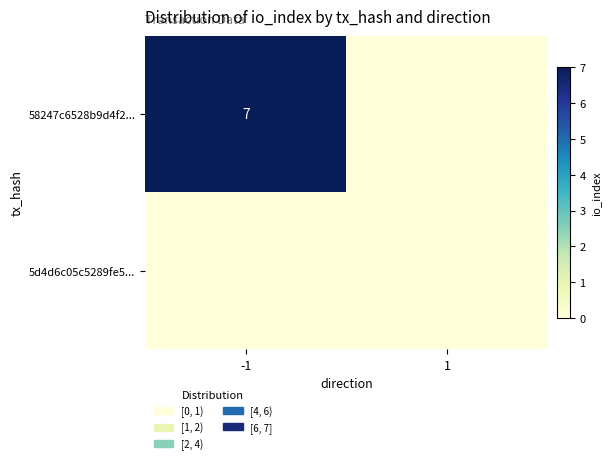

True or false: 58247c6528b9d4f2... has a value of 11 at -1.

False